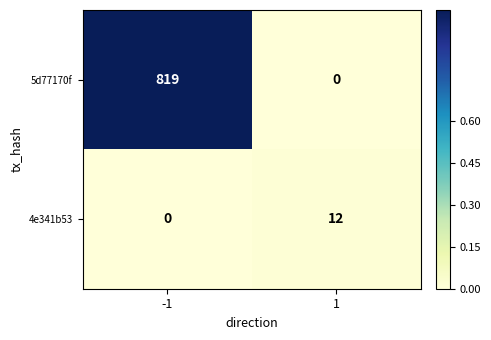

Rank the series by their average value, from highest to lowest.

5d77170f, 4e341b53